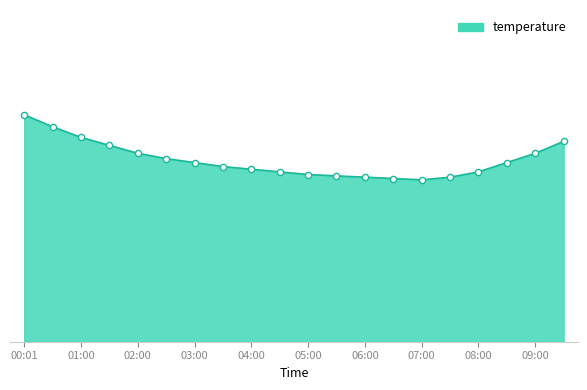

Does the chart have visible grid lines?

No